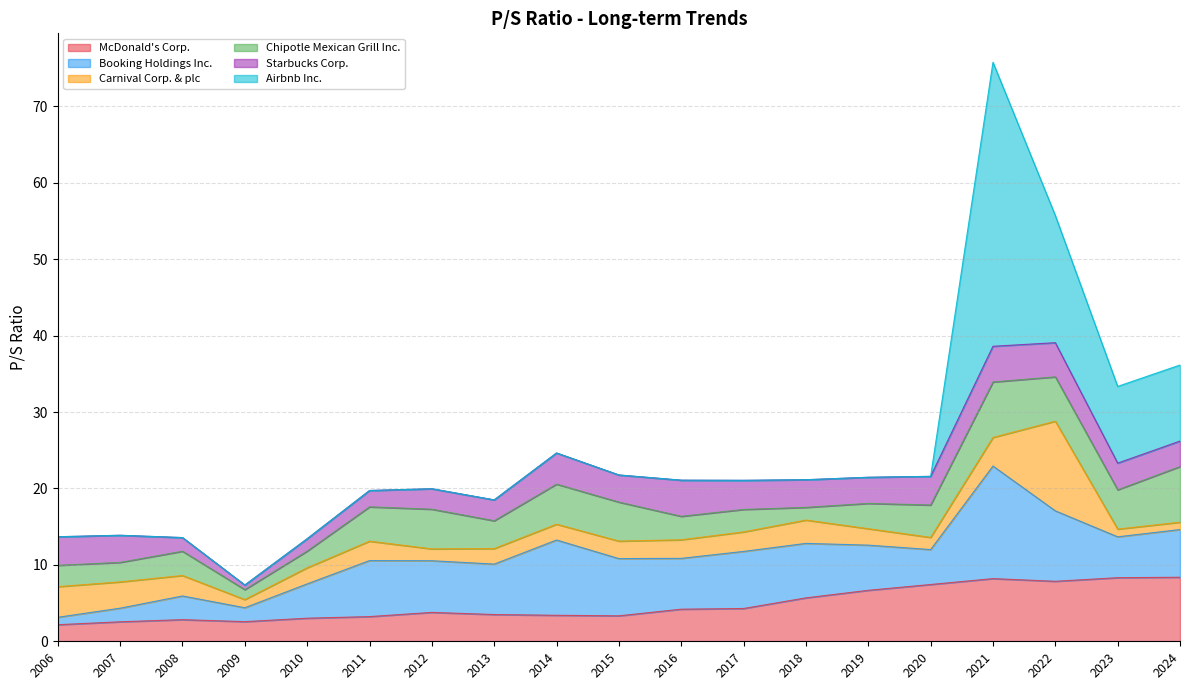

Which has a higher value, 2013-02-25 or 2011-02-25?

2013-02-25